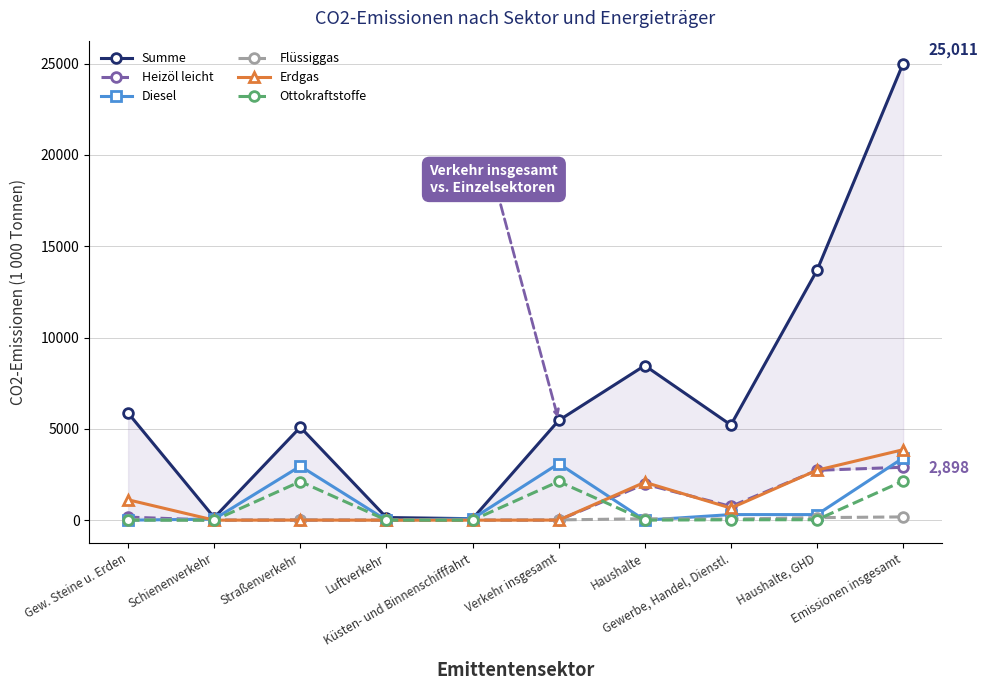

How many positive values does the Erdgas series have?

7